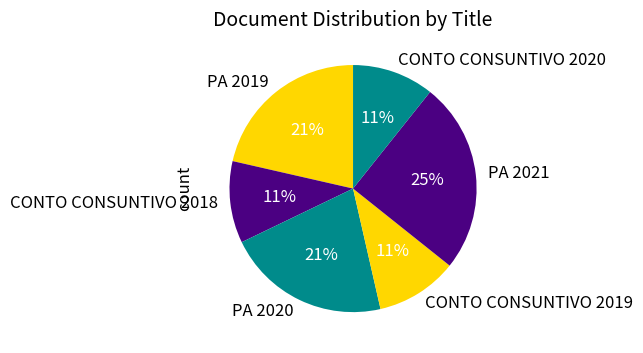

To the nearest percent, what is the average slice percentage?

17%